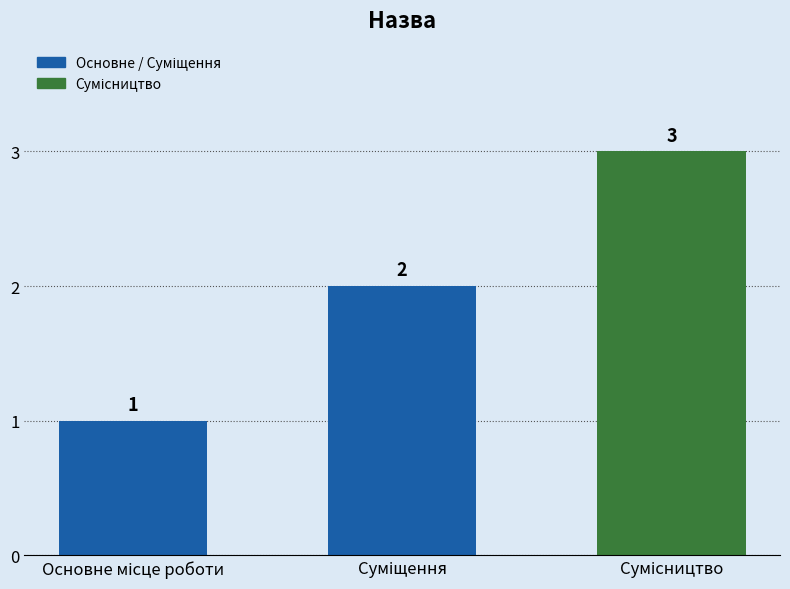

How many values are between 1 and 3?

3